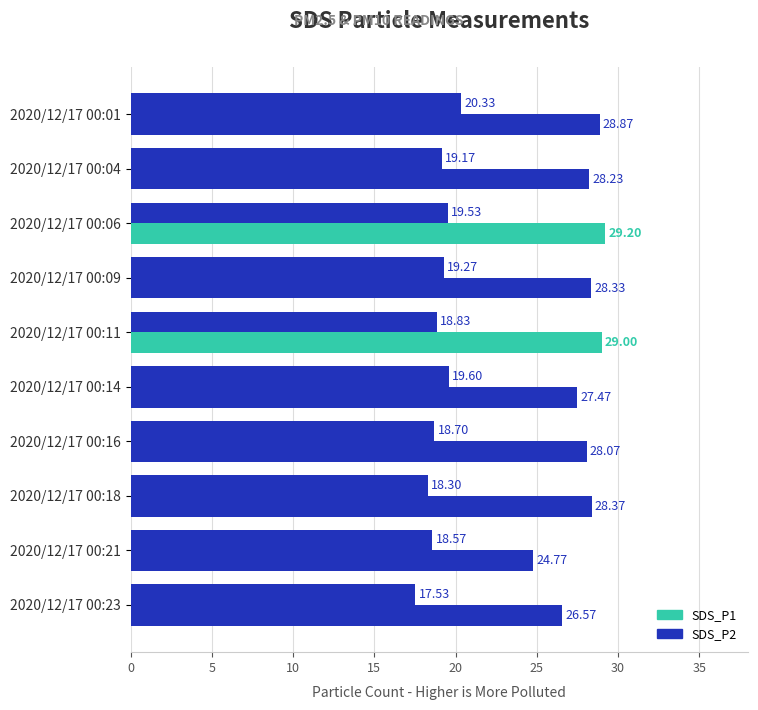

How many data points in SDS_P1 are above 28?

7